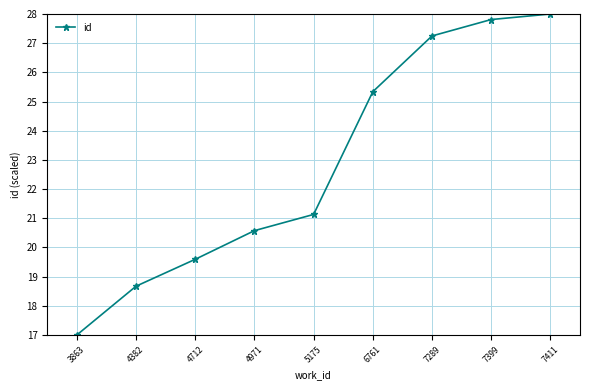

Reading left to right, transcribe all the data shown in this chart.

17.0	18.7	19.6	20.6	21.1	25.3	27.2	27.8	28.0